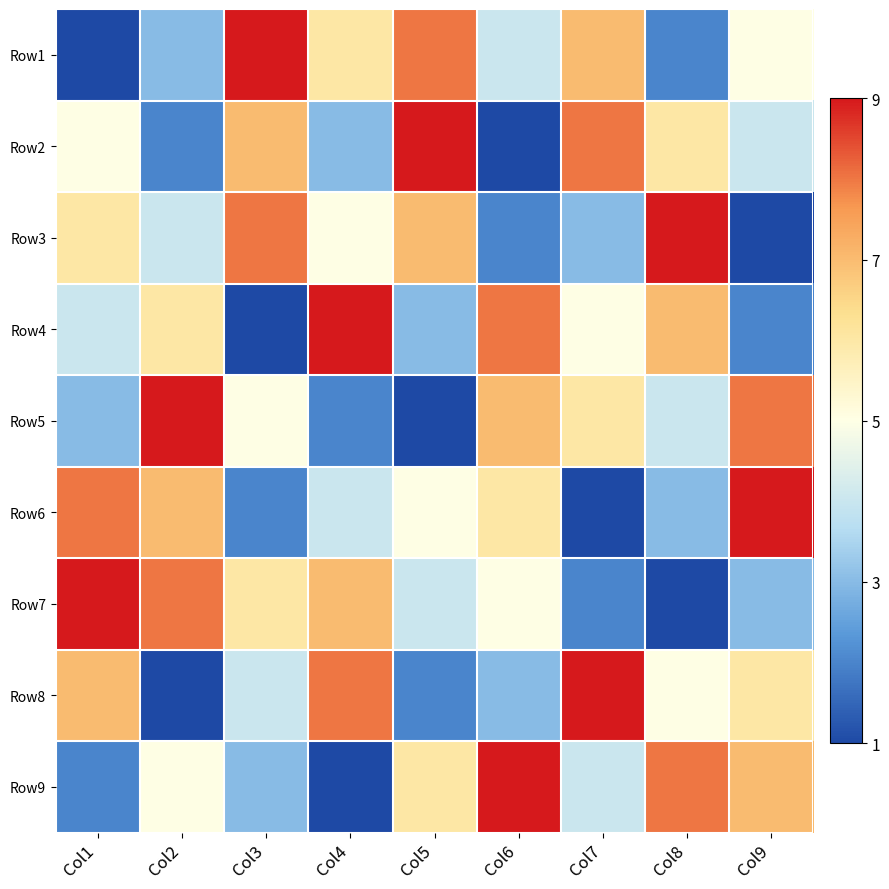

At which category is the sum across all series the highest?

Col1